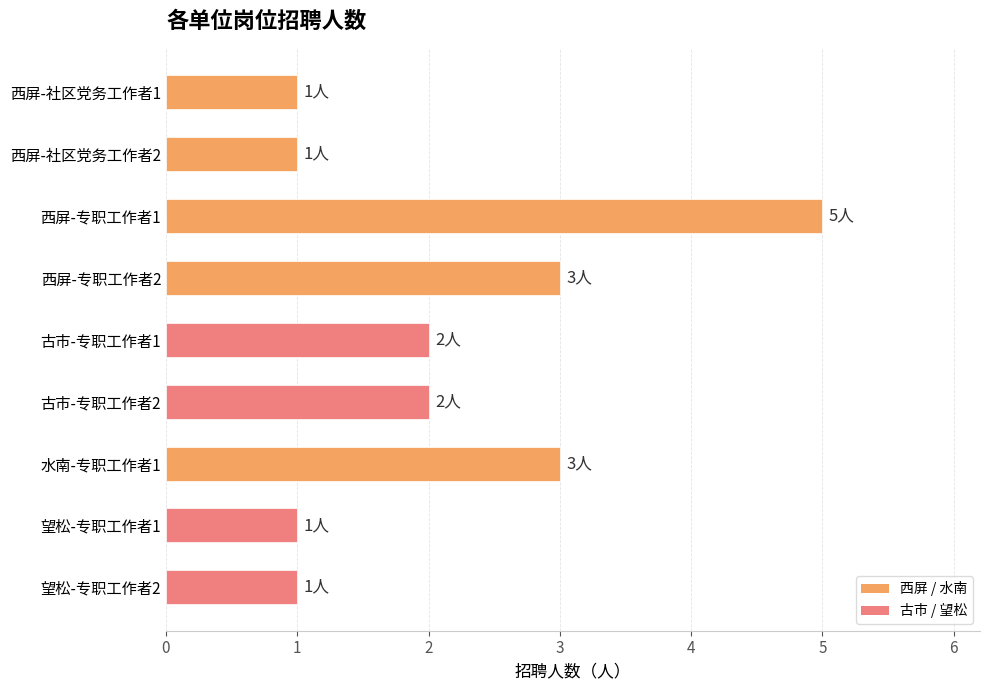

Approximately how many times larger is the value at 西屏-专职工作者1 compared to 西屏-社区党务工作者2?

5.0